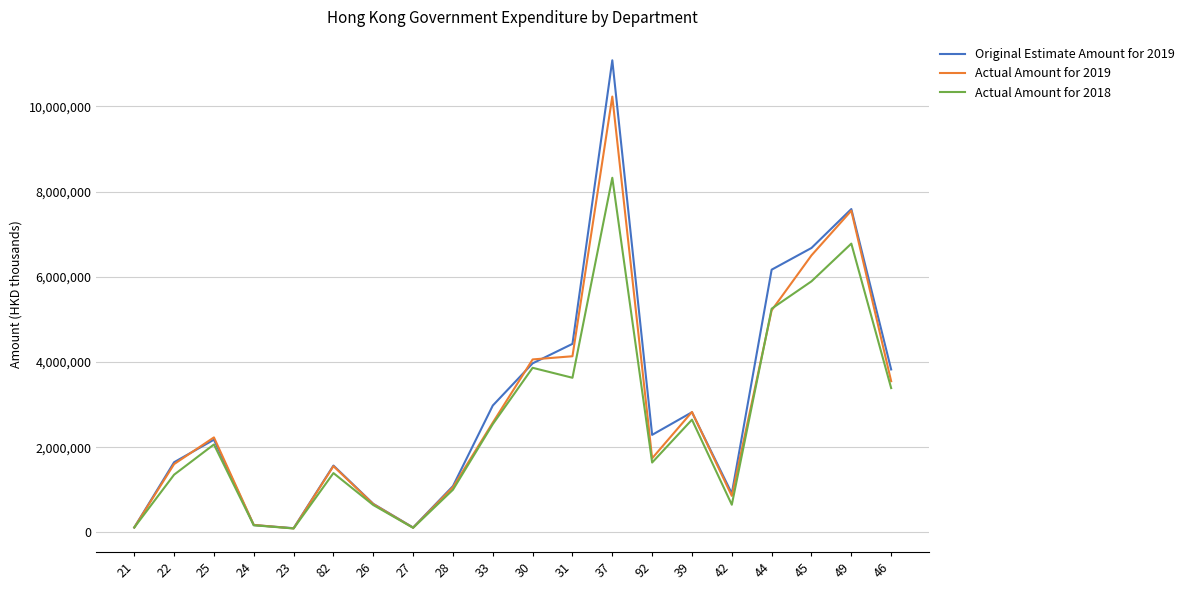

What is the minimum value shown in the chart?

94253